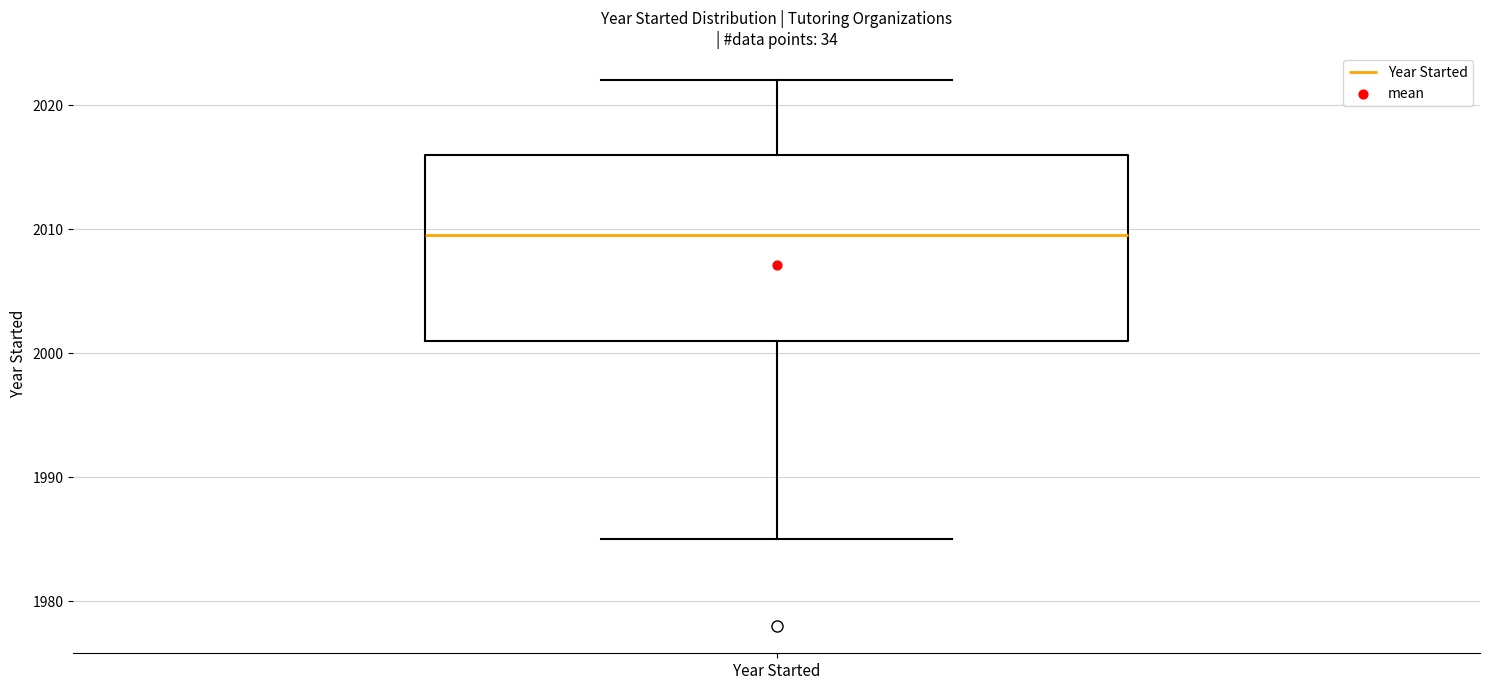

Transcribe this box plot: give where the median line is, the range the box spans, and where the two whiskers end, as read against the y-axis. The values are not printed on the chart, so give them approximately, as read against the axis.

median 2010, box 2001 to 2016, whiskers 1985 to 2022